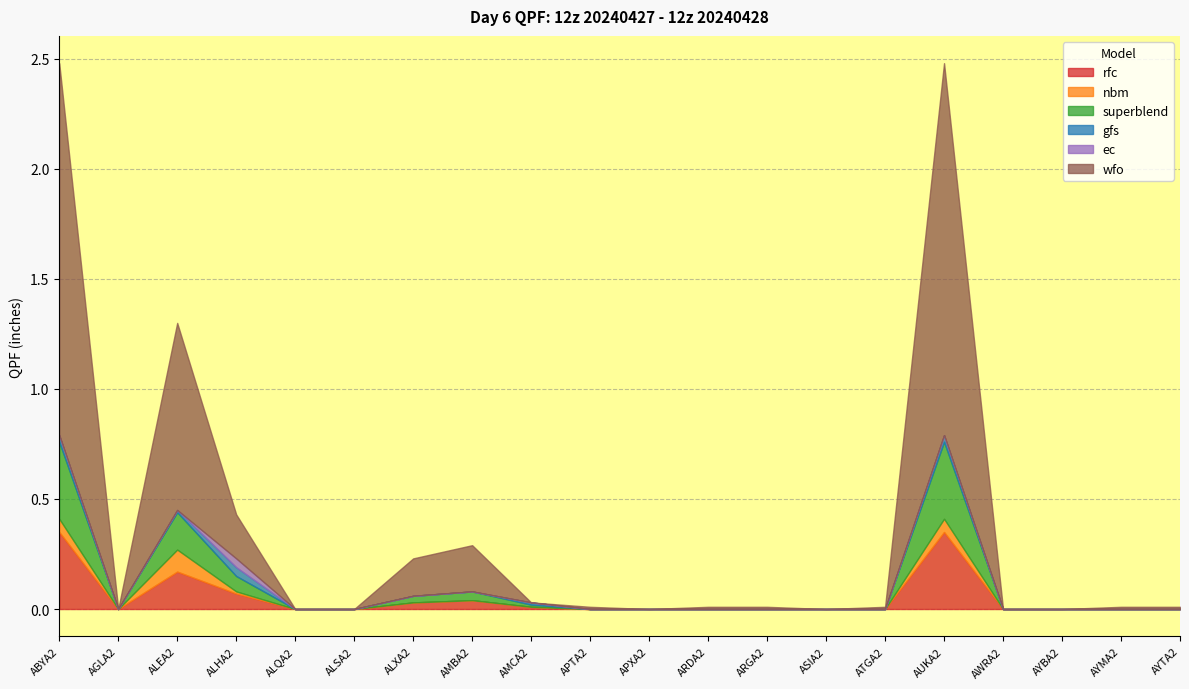

At which category does ec reach its first local peak?

ALHA2